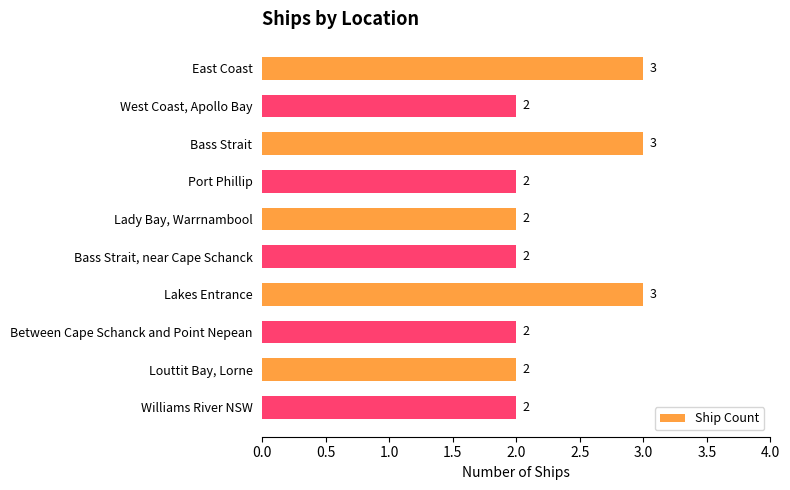

The value at Port Phillip is 2. True or false?

True